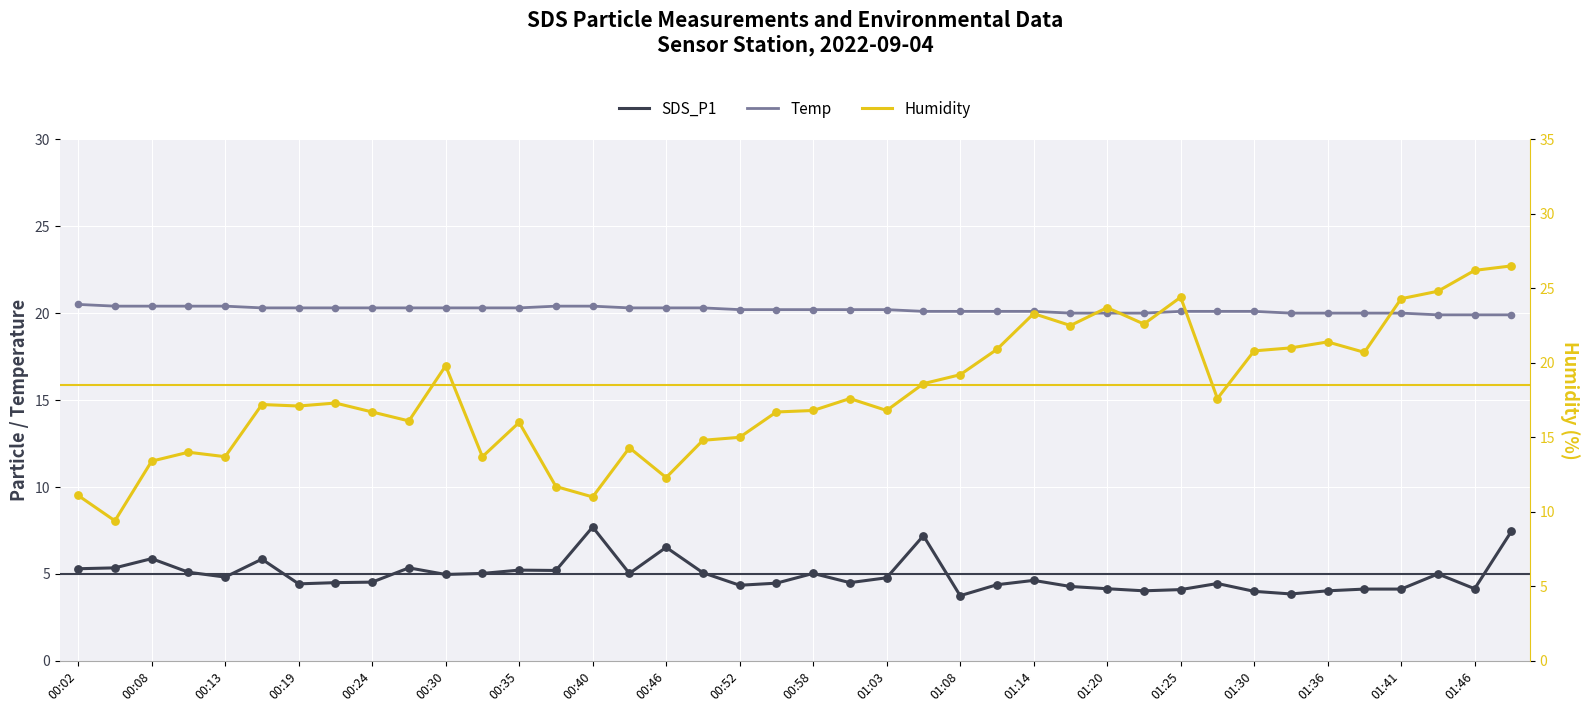

Which series reaches the maximum Y coordinate?

Humidity